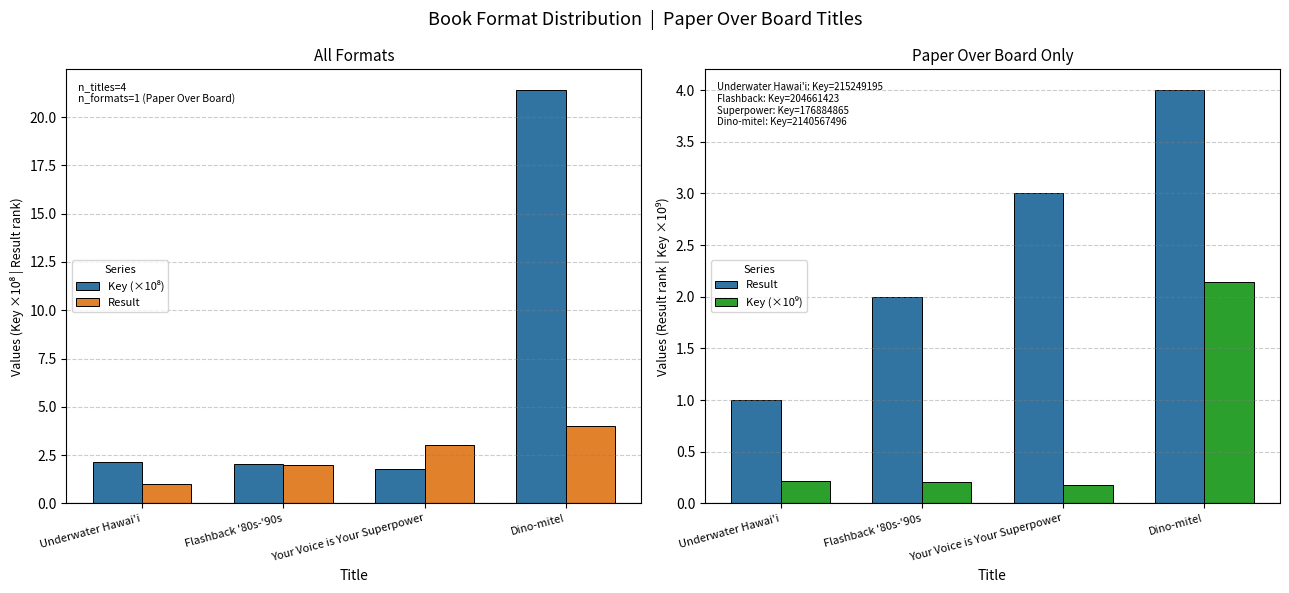

Rank the series by their average value, from lowest to highest.

Key (×10⁹), Result, Key (×10⁸)